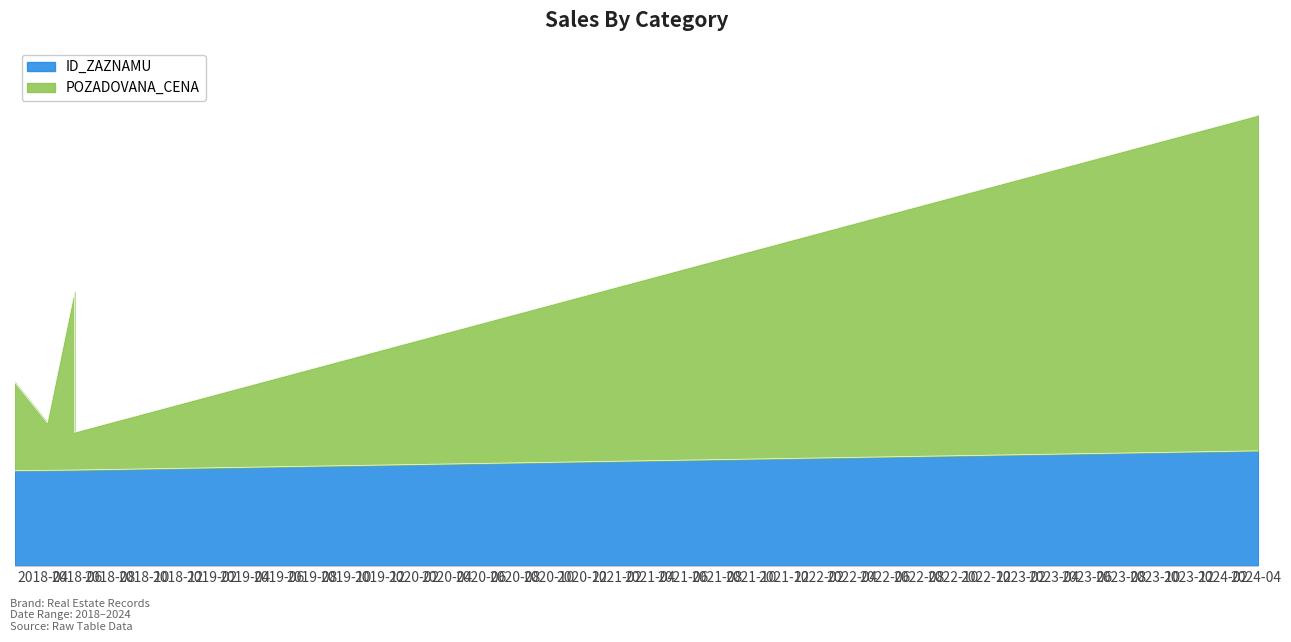

What is the average value of the POZADOVANA_CENA series?

209495